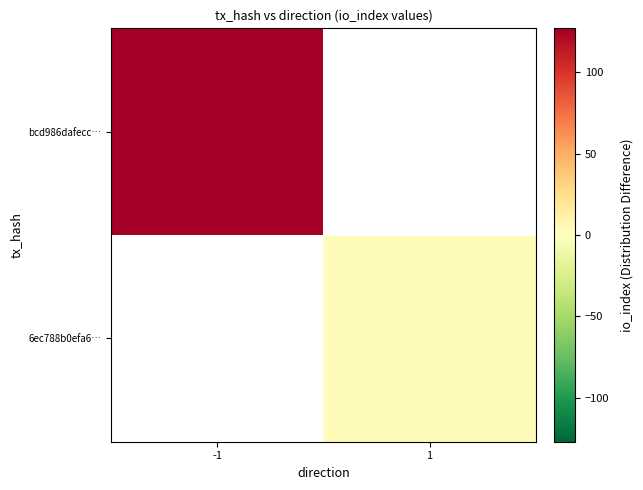

Which series has the largest range (max minus min)?

bcd986dafecc…